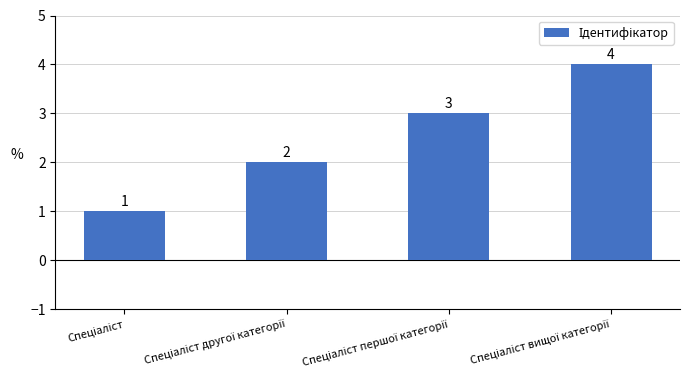

How many values are between 2 and 4?

3